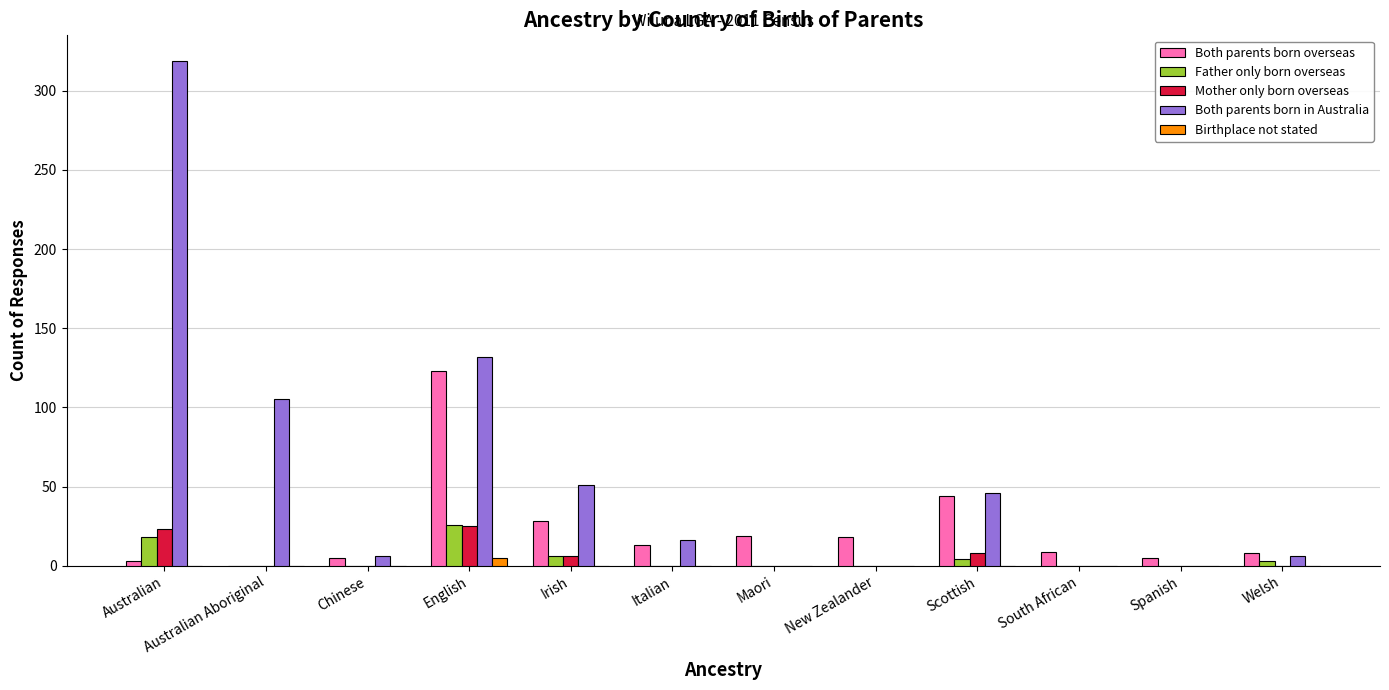

What is the total value across all series at Maori?

19